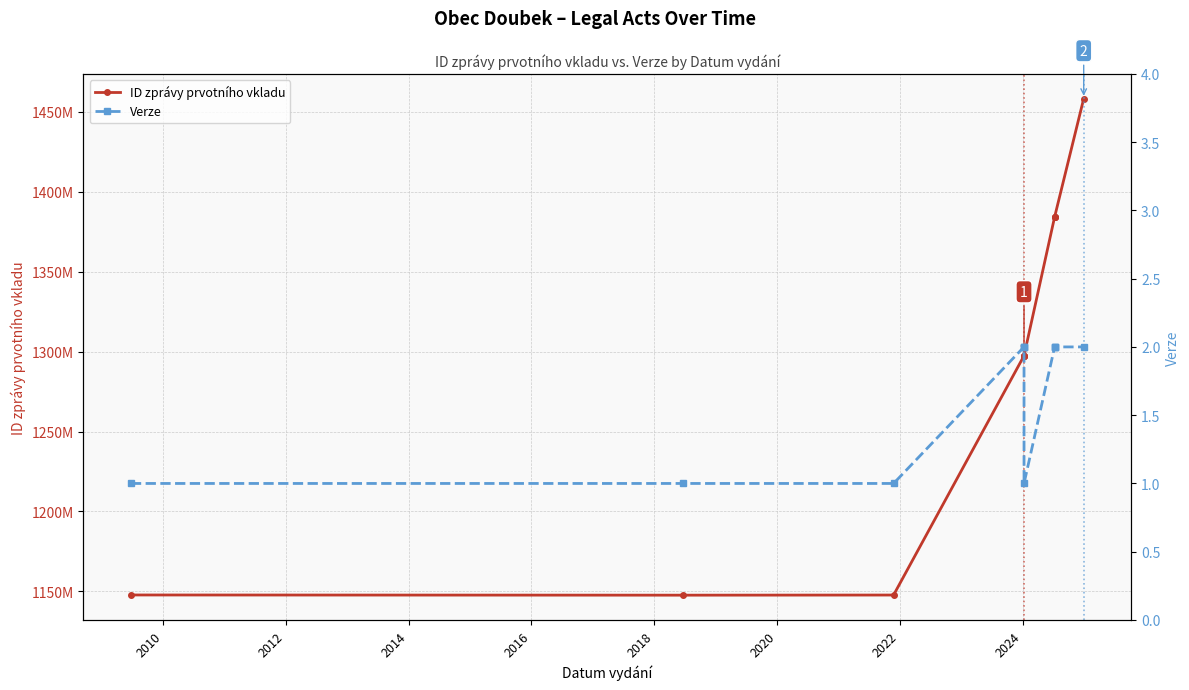

True or false: ID zprávy prvotního vkladu and Verze cross at least once.

False